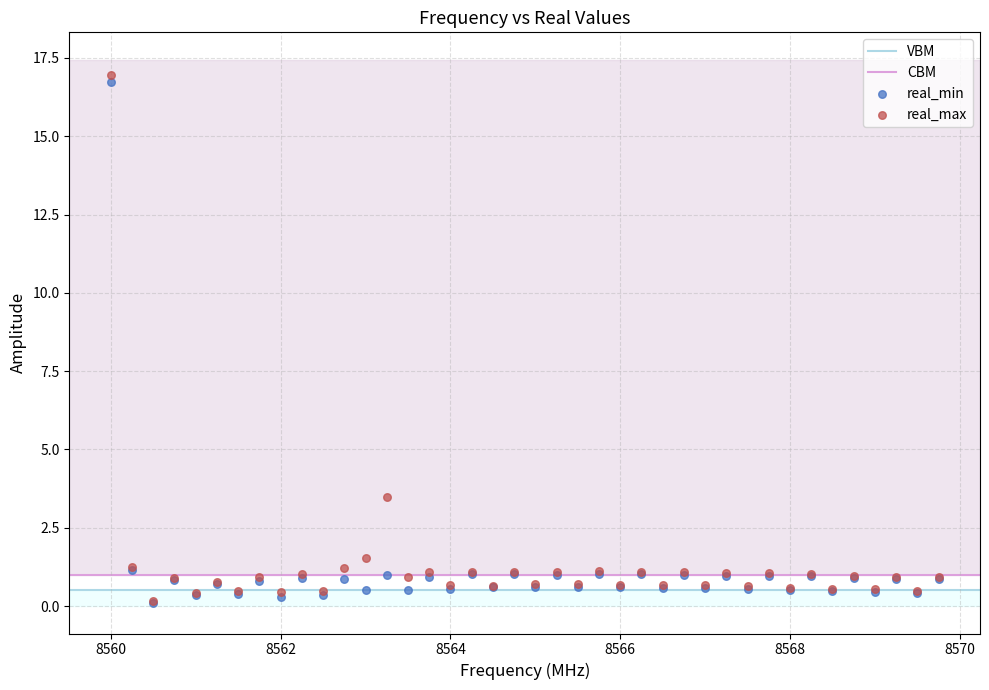

Which series has the widest spread of Y values?

real_max